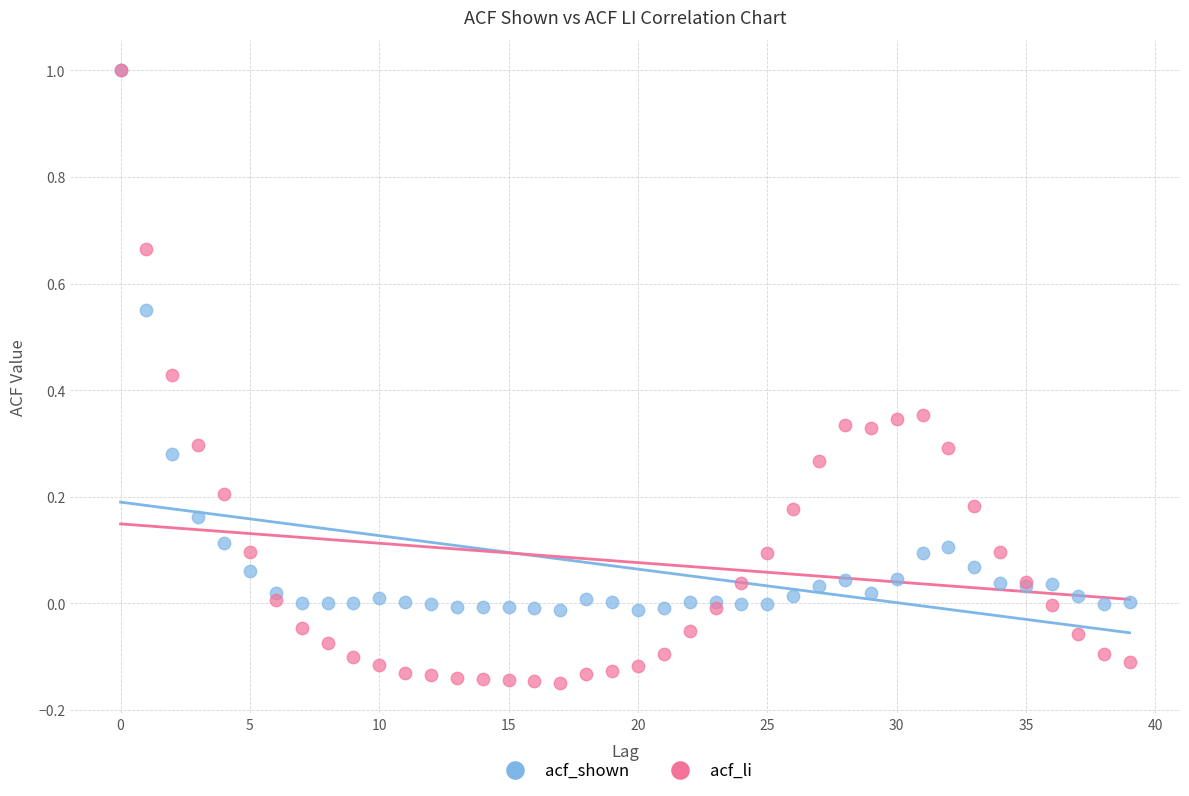

What are all the series names shown in the legend?

acf_shown, acf_li